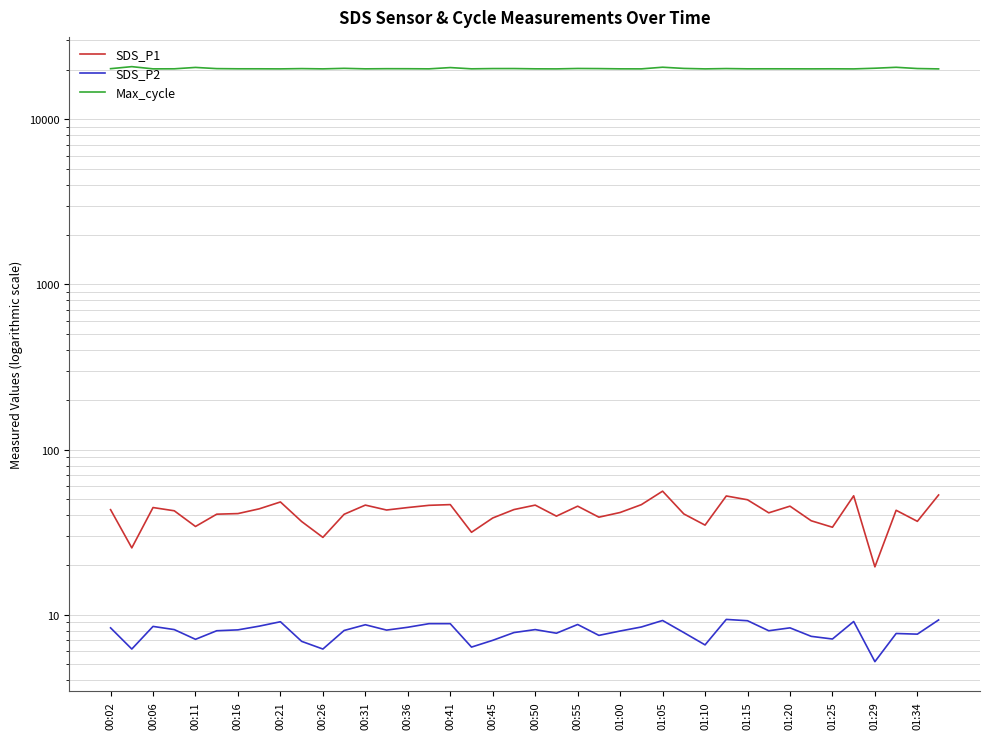

What is the difference between the maximum and minimum values in the SDS_P1 series?

36.5